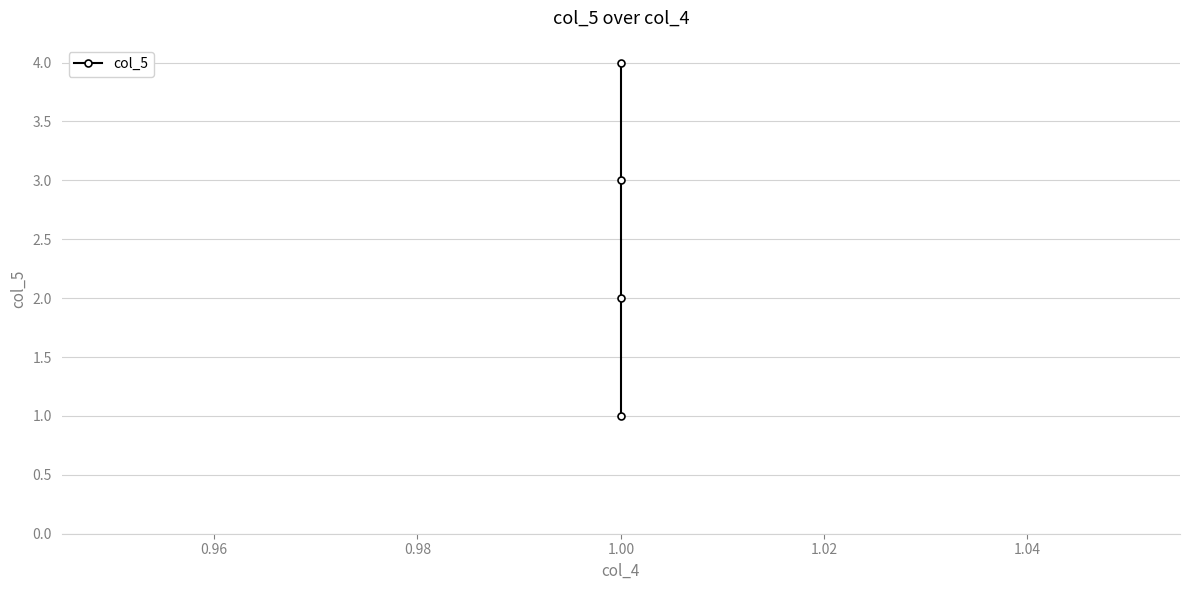

Reading right to left, transcribe all the data shown in this chart.

4	3	2	1